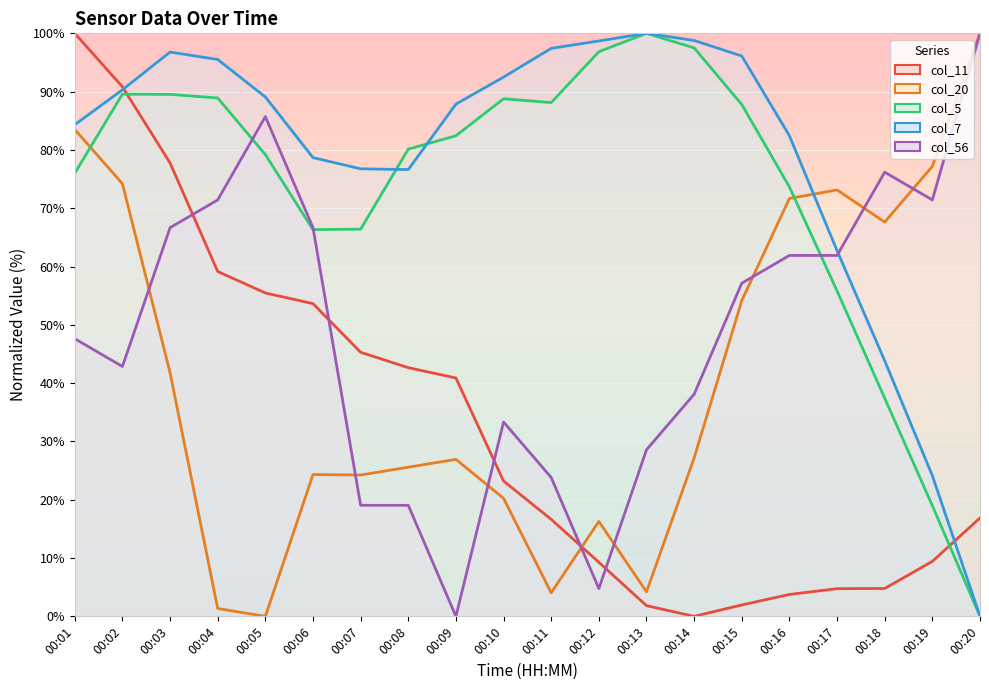

Which label corresponds to the largest value in the chart?

00:01